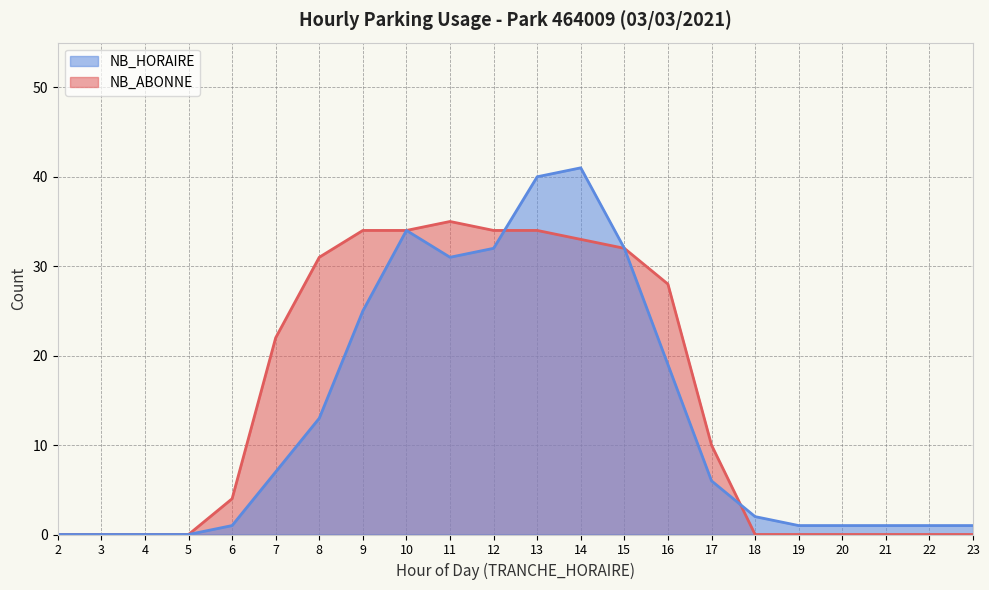

At how many categories does at least one series exceed 12?

10